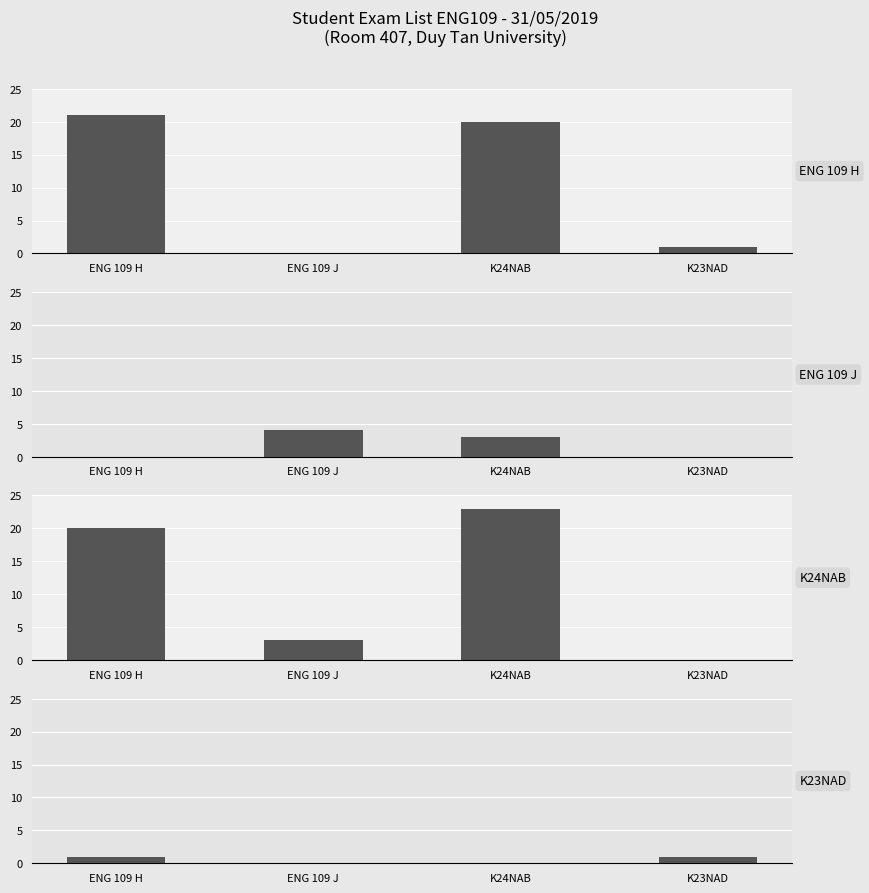

True or false: ENG 109 H has a value of 7 at ENG 109 H.

False